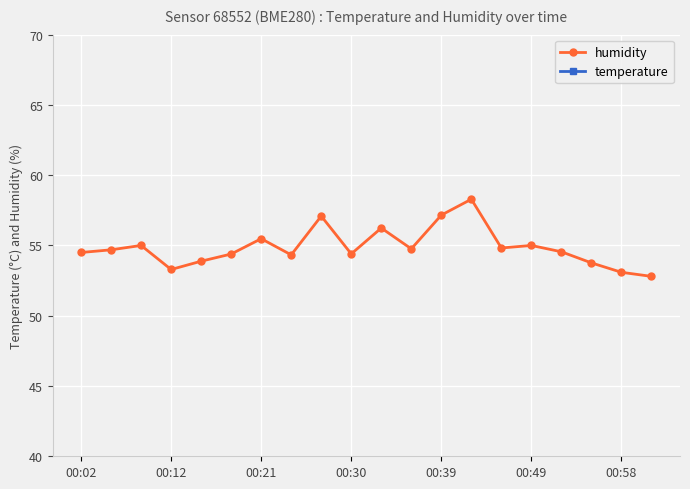

List the series in order of their peak value, highest first.

humidity, temperature